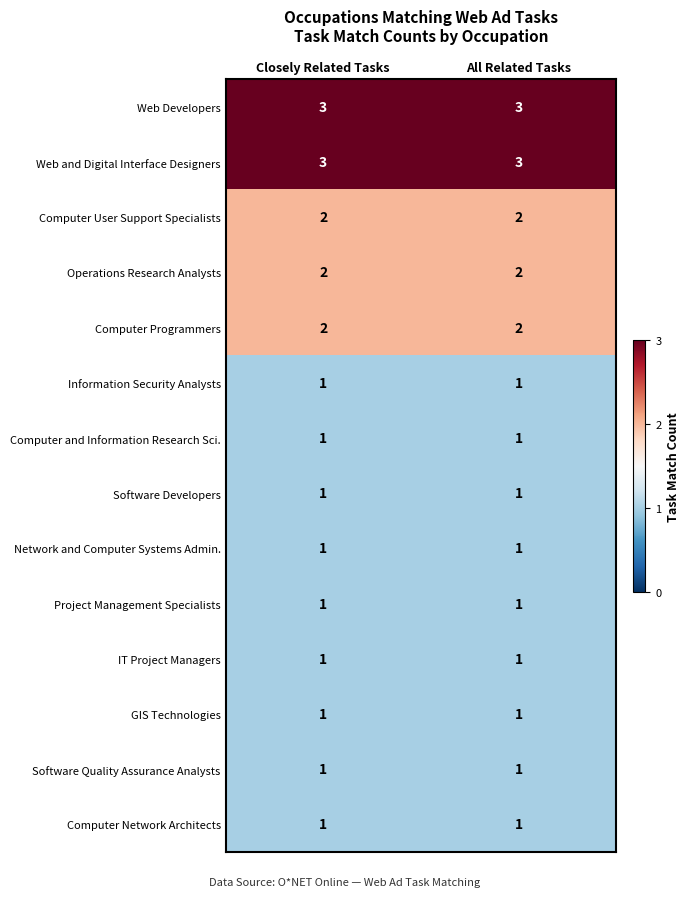

What is the sum of the Web and Digital Interface Designers values at All Related Tasks and Closely Related Tasks?

6